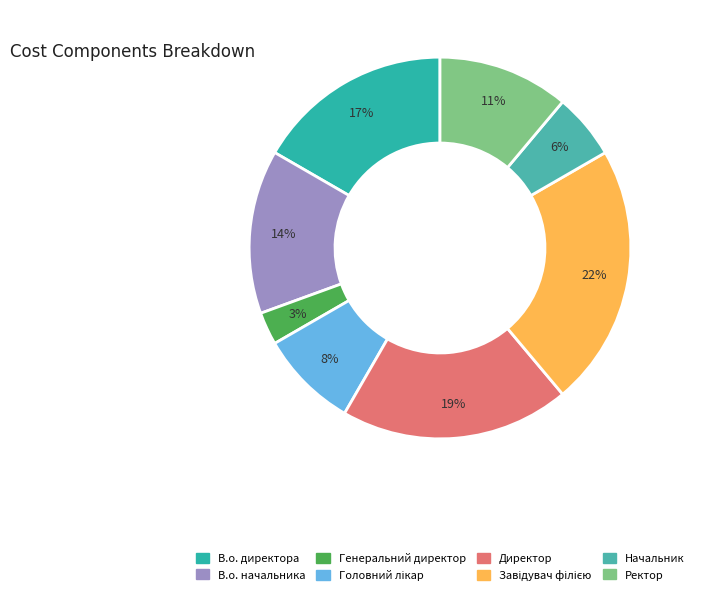

Is it true that Начальник is 13% of the pie?

False